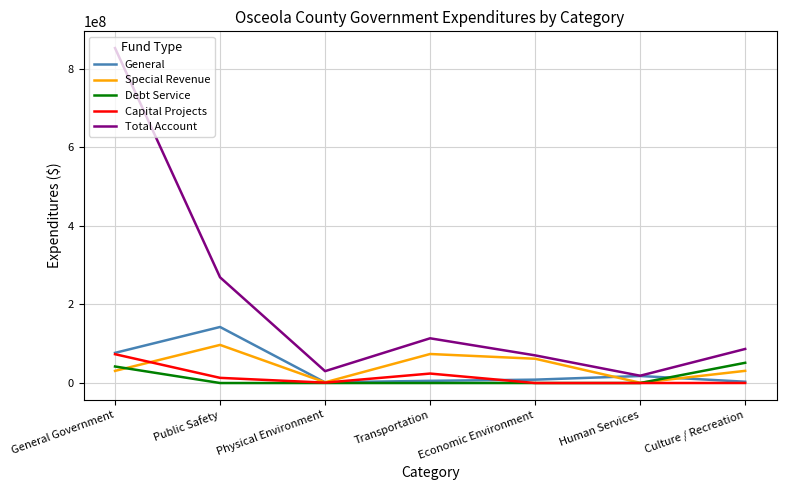

The Debt Service series shows 0 at Public Safety. True or false?

True